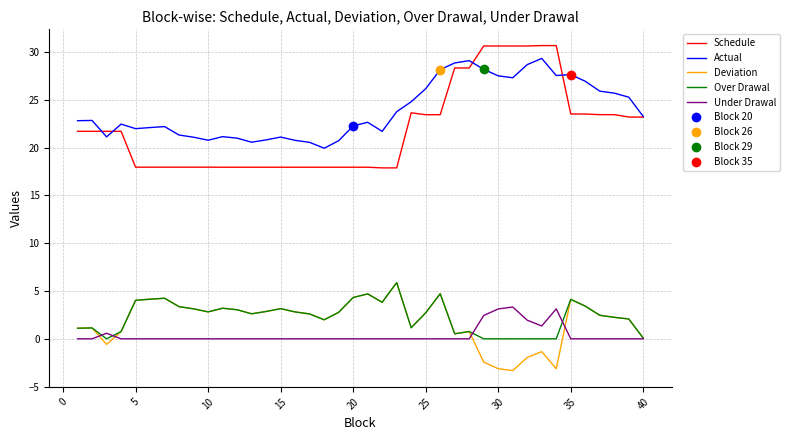

The Actual series shows 26.2 at 25. True or false?

True